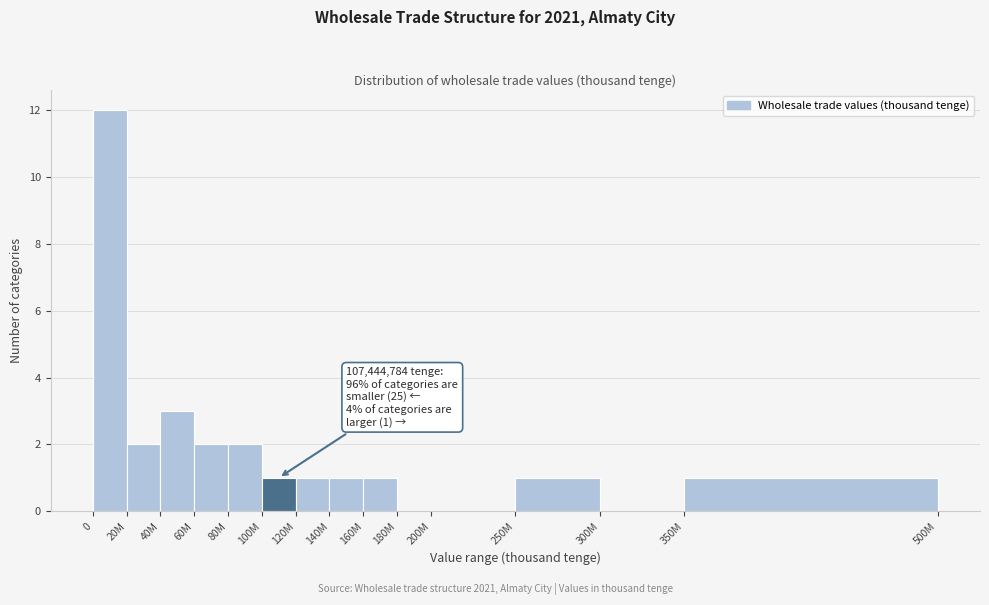

Reading right to left, what are all the values shown in this chart?

350M=1	300M=0	250M=1	200M=0	180M=0	160M=1	140M=1	120M=1	100M=1	80M=2	60M=2	40M=3	20M=2	0=12